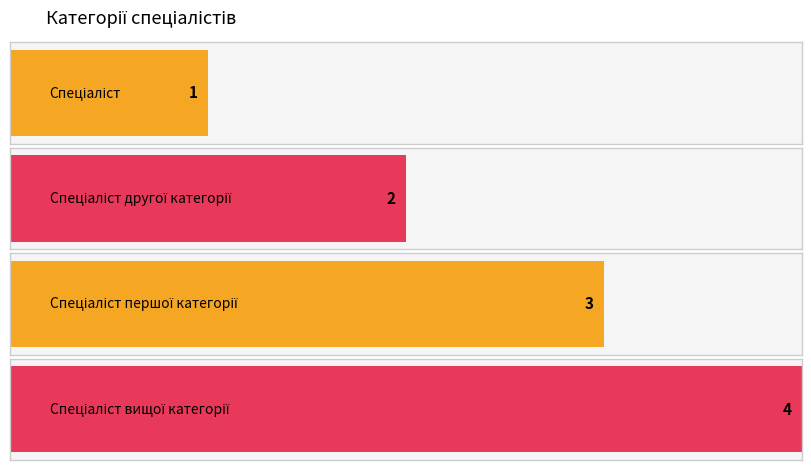

What is the difference between the maximum and minimum values?

3